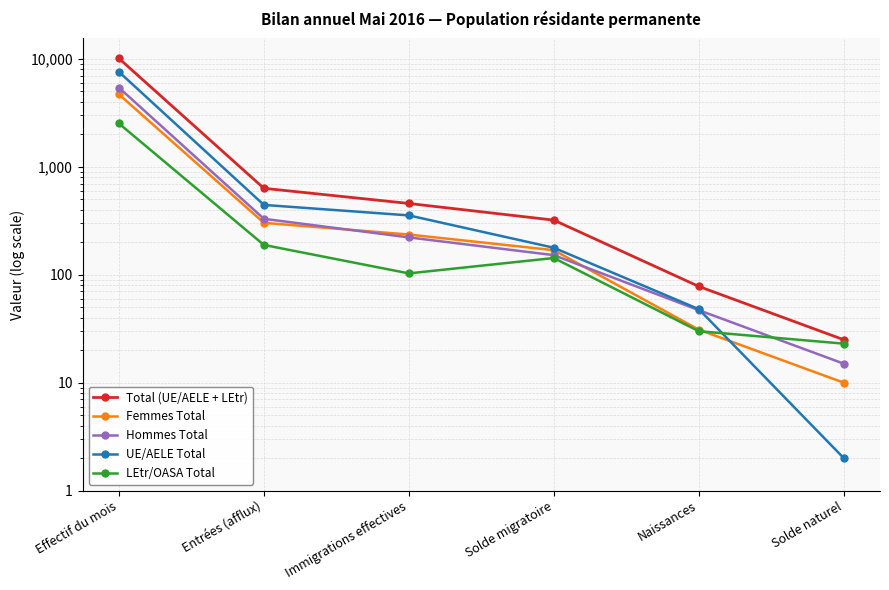

How many data points in LEtr/OASA Total are above 143?

2